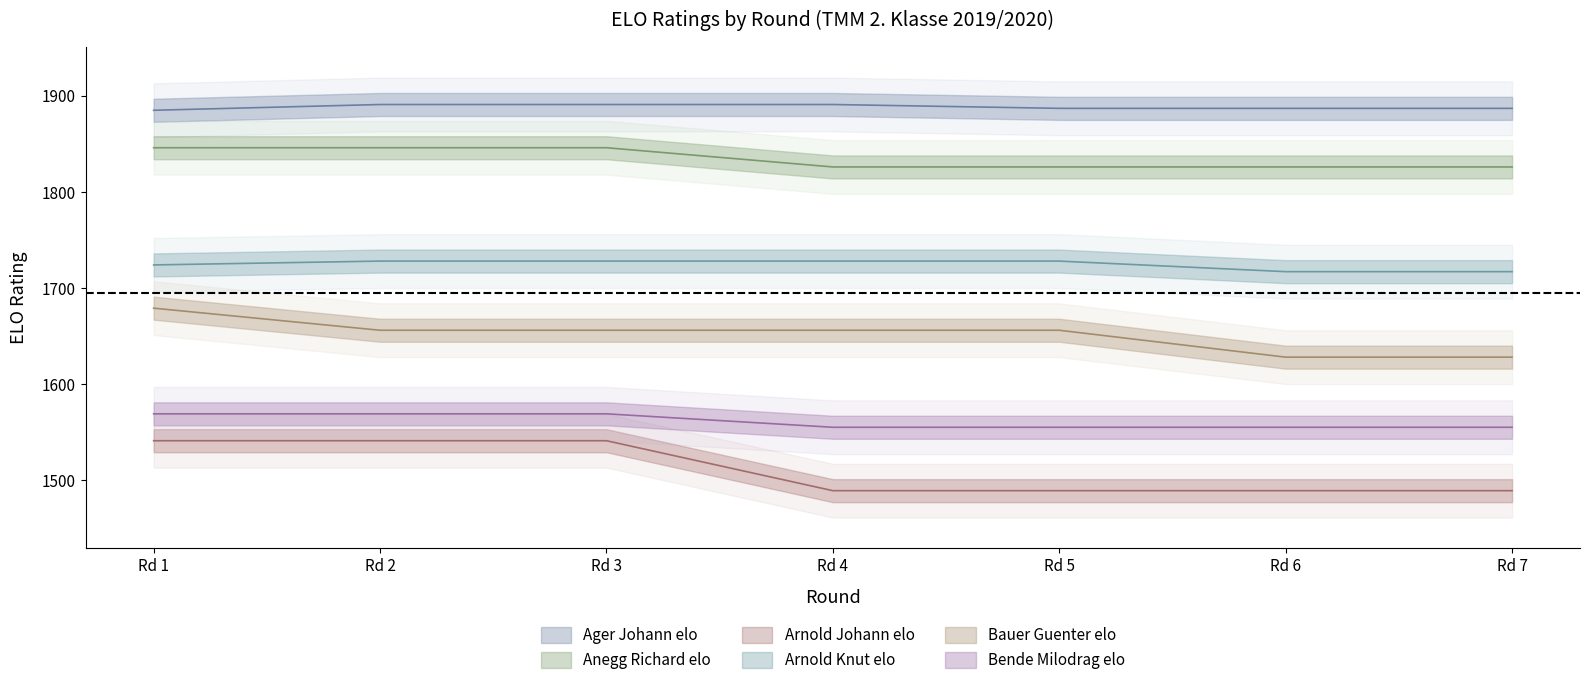

Is the value of Ager Johann elo at Rd 4 greater than the value of Arnold Knut elo at Rd 4?

Yes